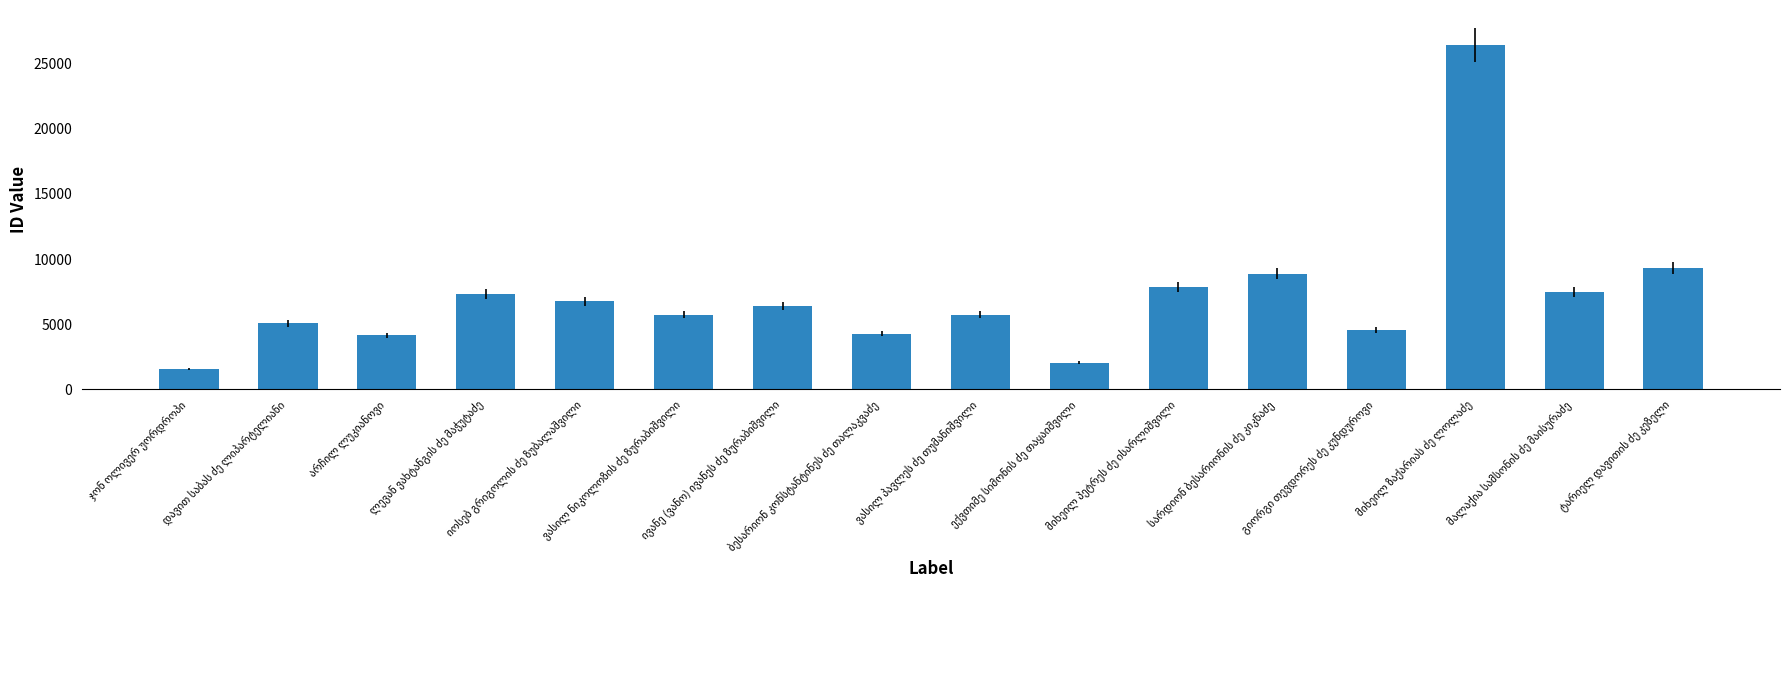

What is the value of the 5th bar from the left?

6754